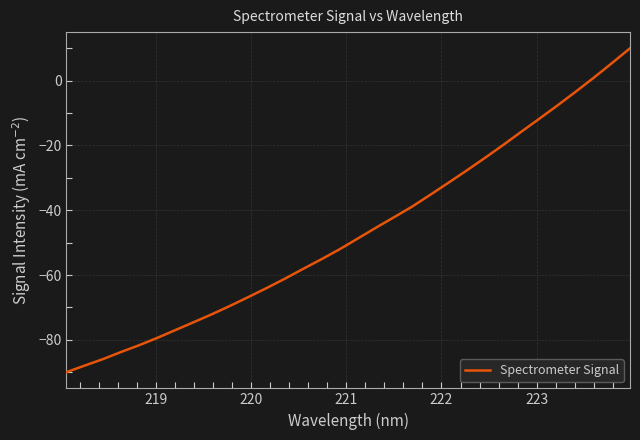

Does the chart display data point markers on the line(s)?

No